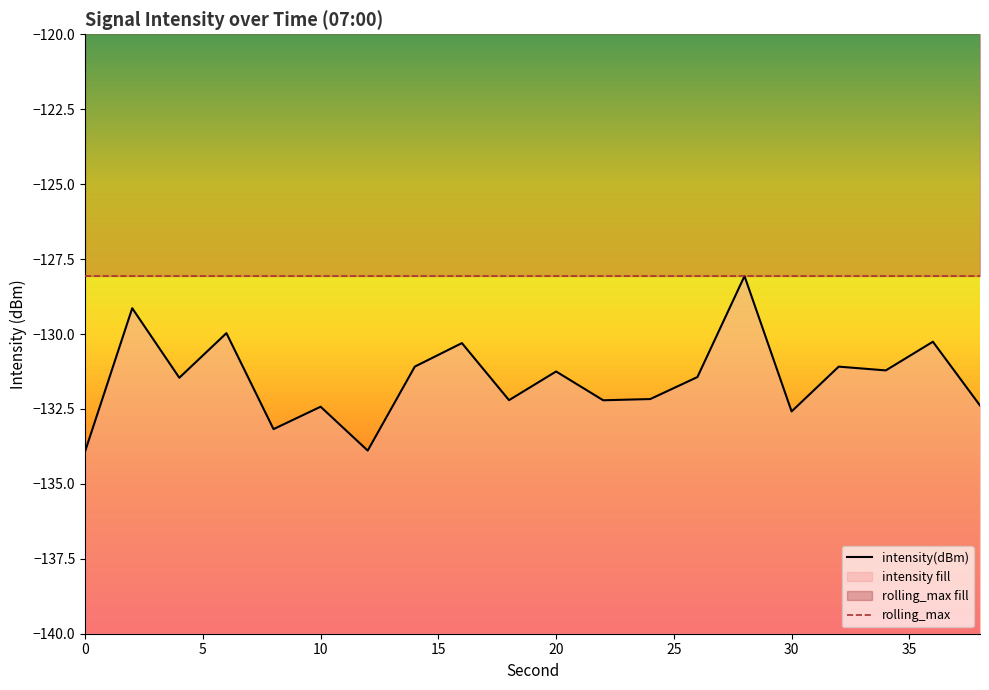

Rank the series by their average value, from highest to lowest.

rolling_max, intensity(dBm)